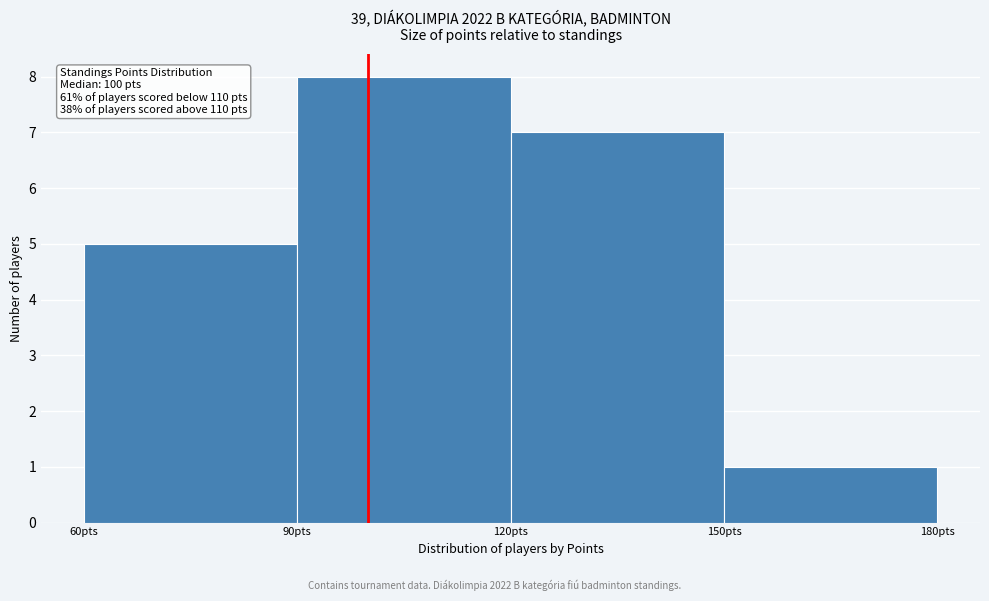

Over which range of the x-axis is the bar tallest?

90 to 120